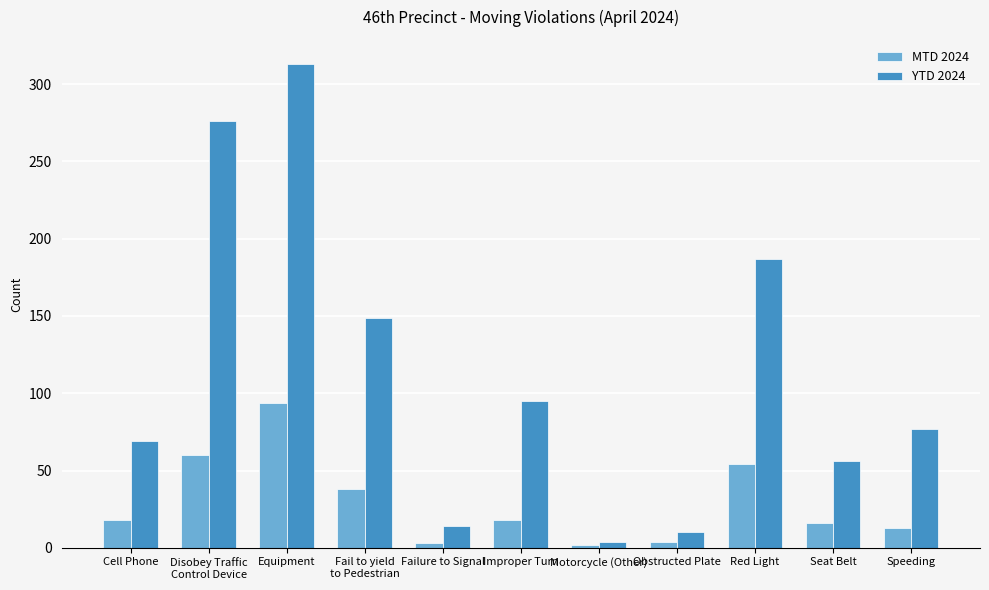

Rank the series by their average value, from highest to lowest.

YTD 2024, MTD 2024